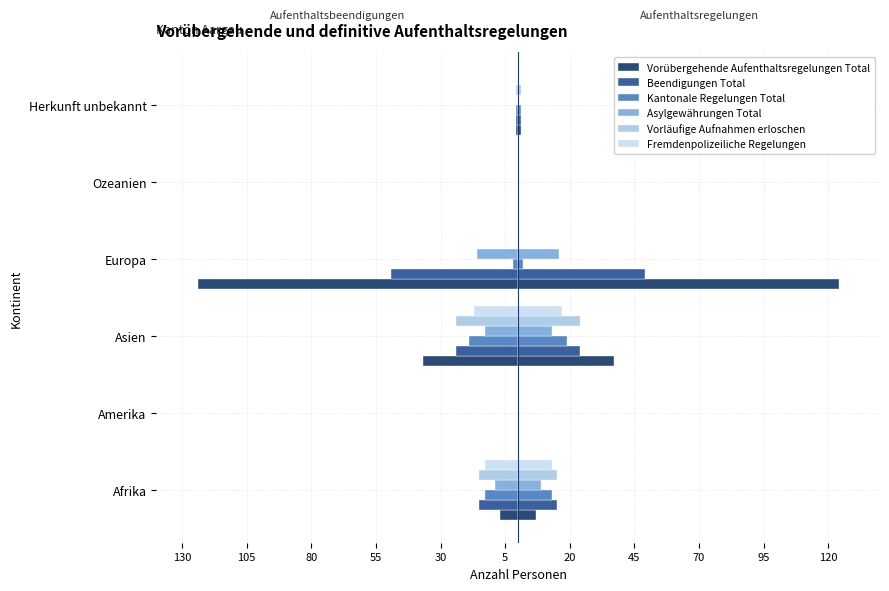

The value of Kantonale Regelungen Total at Amerika is 0. True or false?

True